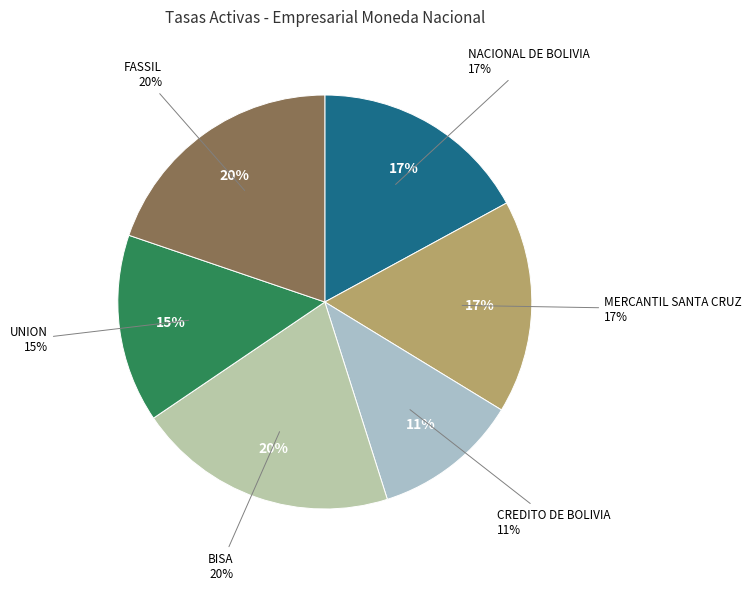

The FORTALEZA slice represents 0% of the pie. True or false?

True